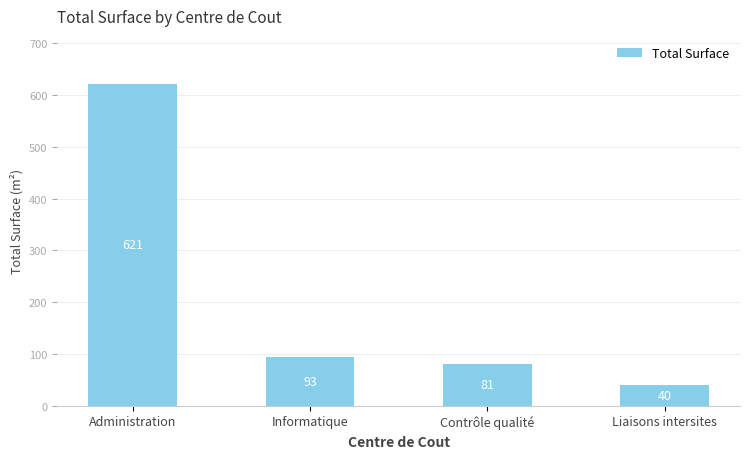

What is the label of the 4th bar from the left?

Liaisons intersites